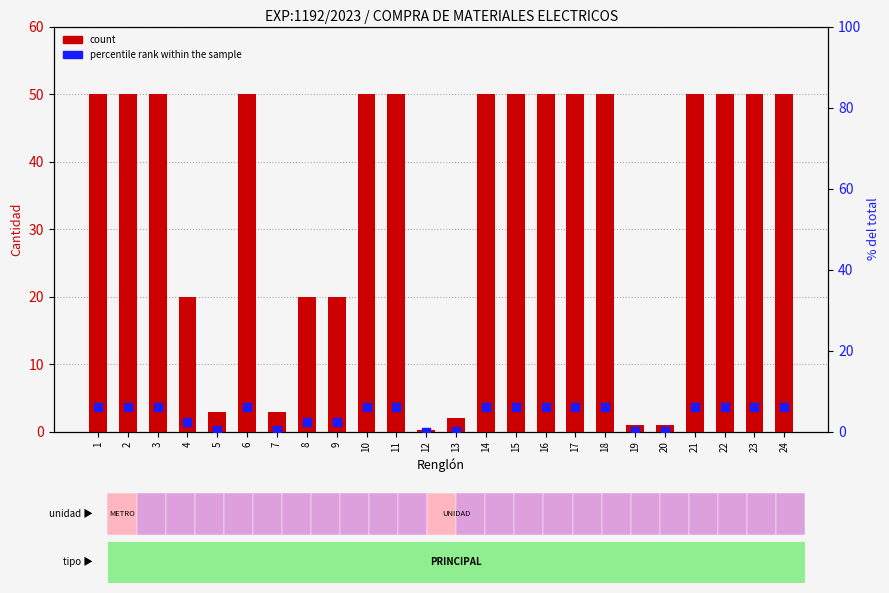

Which series has the largest total across all categories?

count